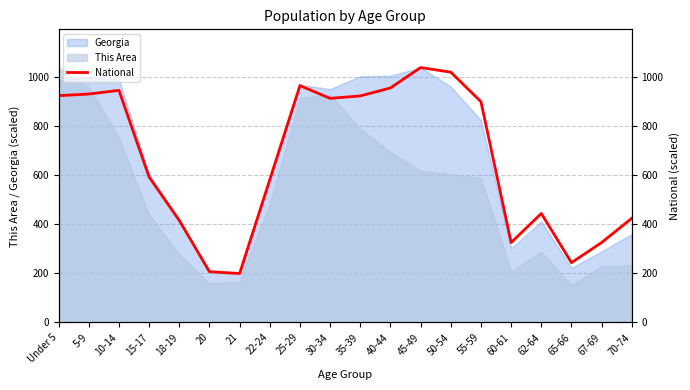

What is the minimum value shown in the chart?

199.2